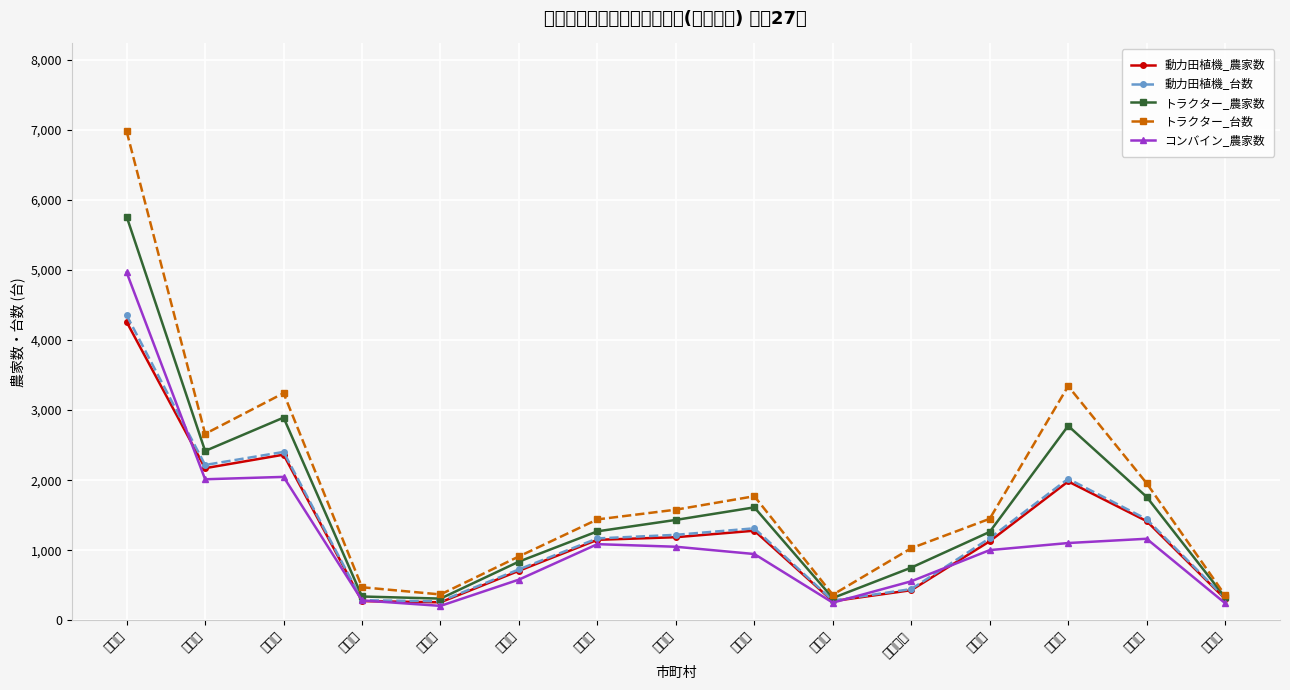

Which series has the largest total across all categories?

トラクター_台数